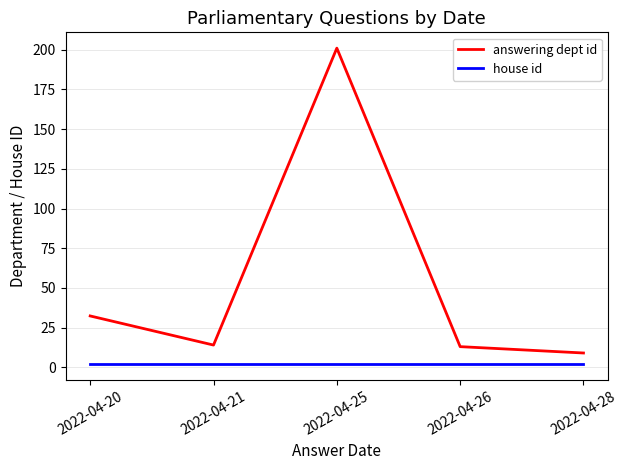

Is it true that house id equals 2.0 at 2022-04-20?

True